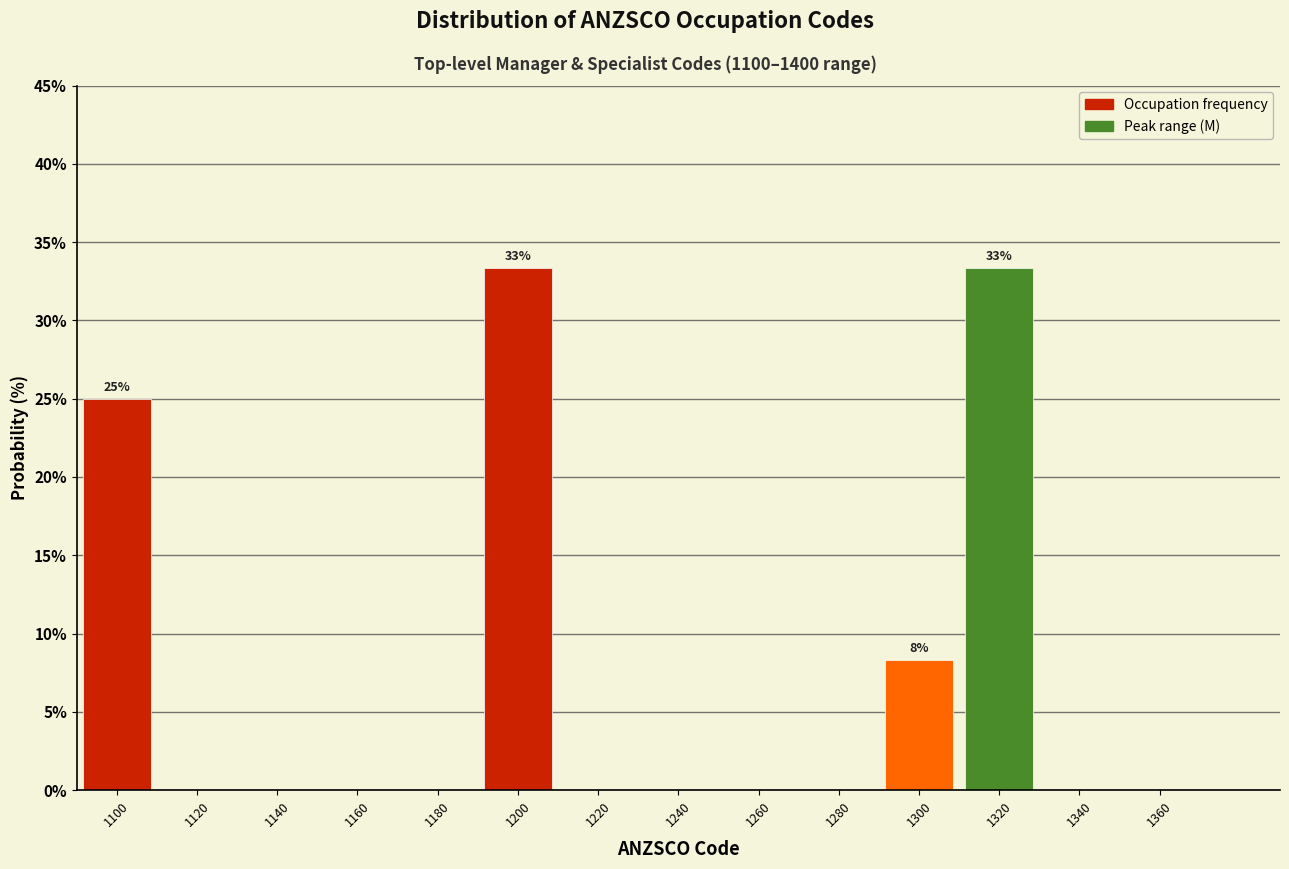

Reading left to right, list all the values displayed in this chart.

1100=25.0	1120=0.0	1140=0.0	1160=0.0	1180=0.0	1200=33.3	1220=0.0	1240=0.0	1260=0.0	1280=0.0	1300=8.3	1320=33.3	1340=0.0	1360=0.0